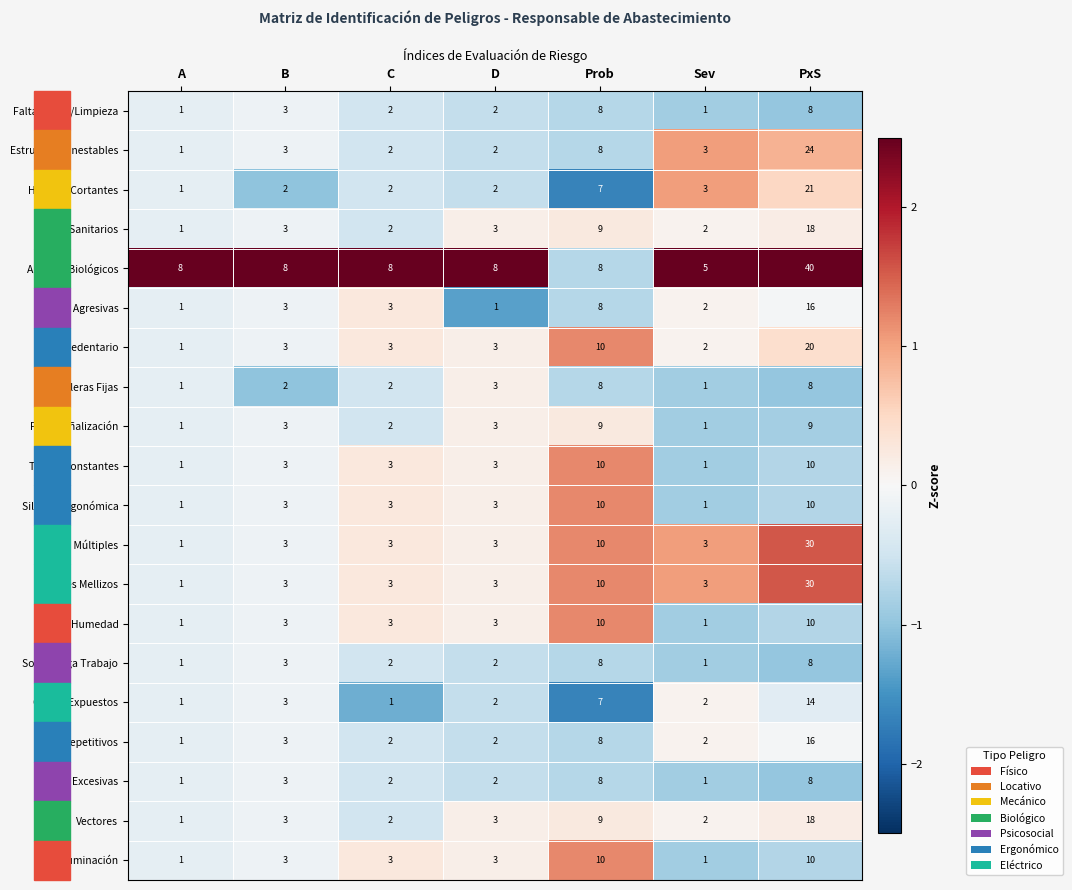

How many Falta Señalización values are between 1 and 9?

7